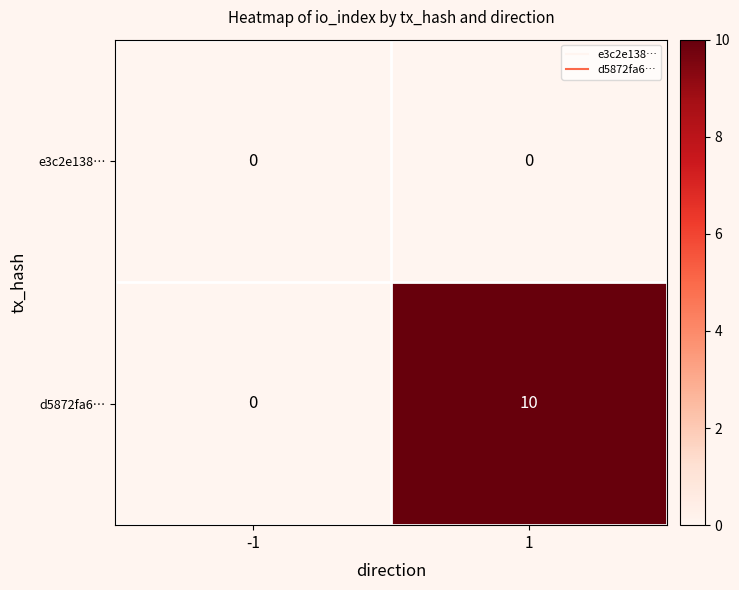

How many positive values does the d5872fa6… series have?

1